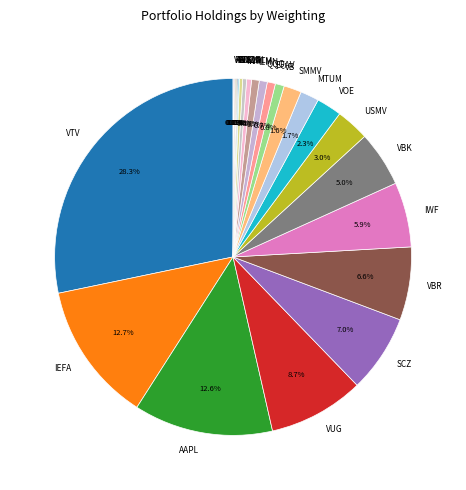

Which category has the biggest portion of the pie?

VTV